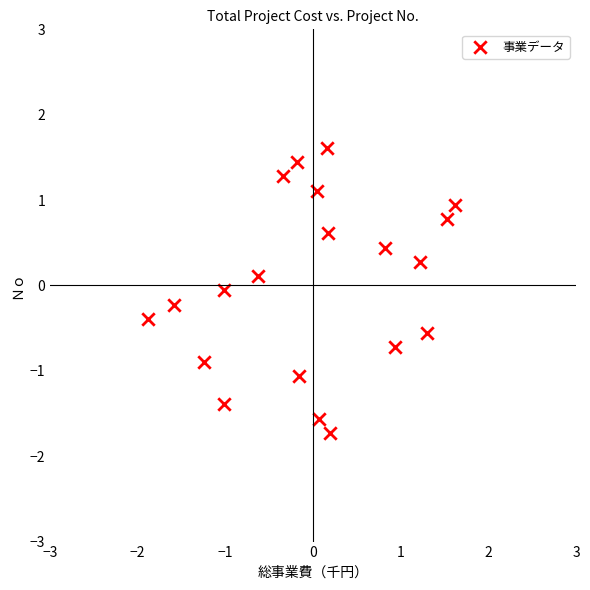

What is the range of Y values (max minus min)?

3.3